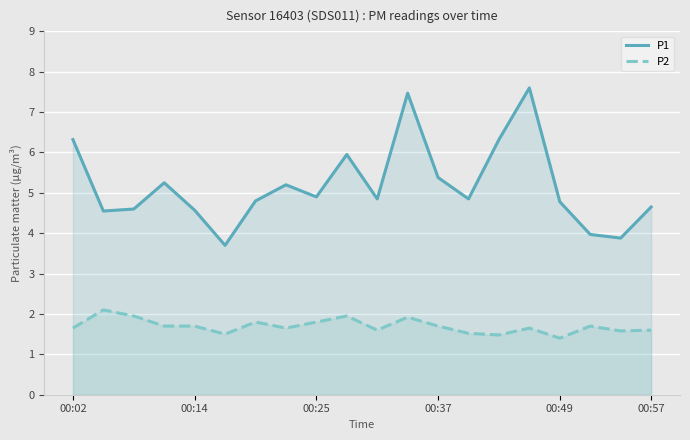

What are all the series names shown in the legend?

P1, P2